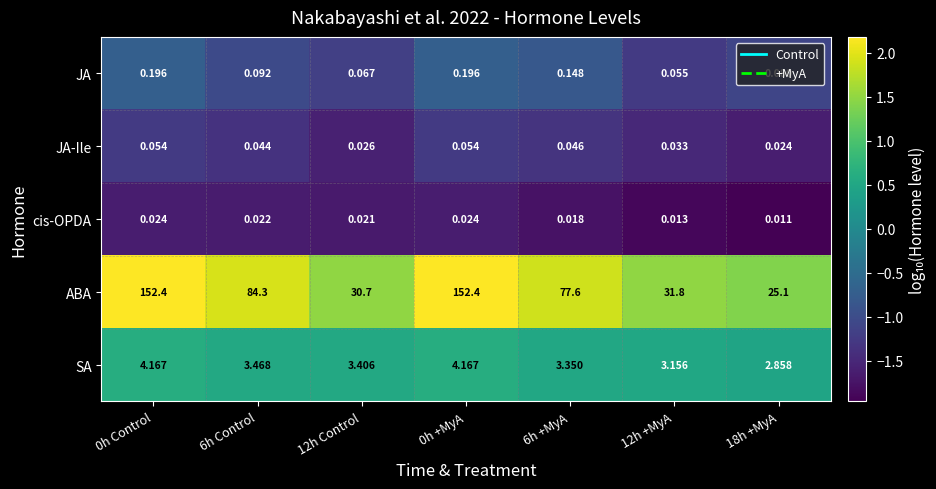

Which series has the largest total across all categories?

ABA